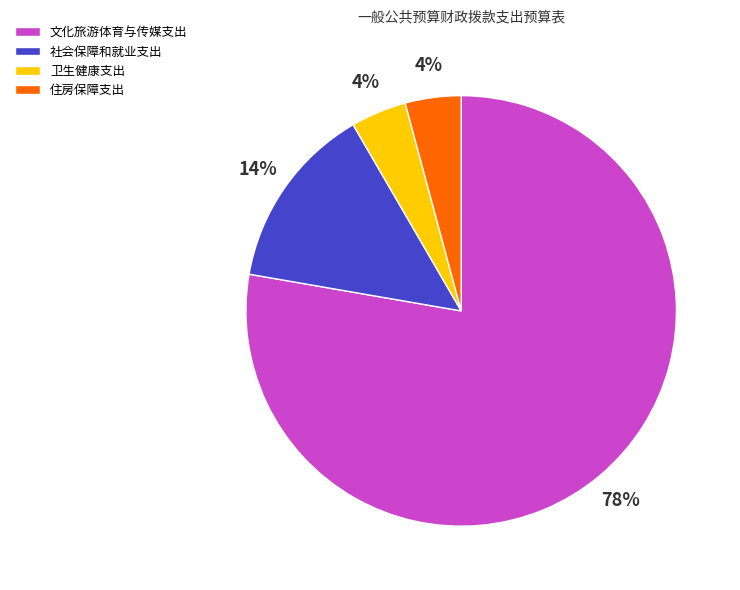

Is the sum of 卫生健康支出 and 社会保障和就业支出 greater than half?

No